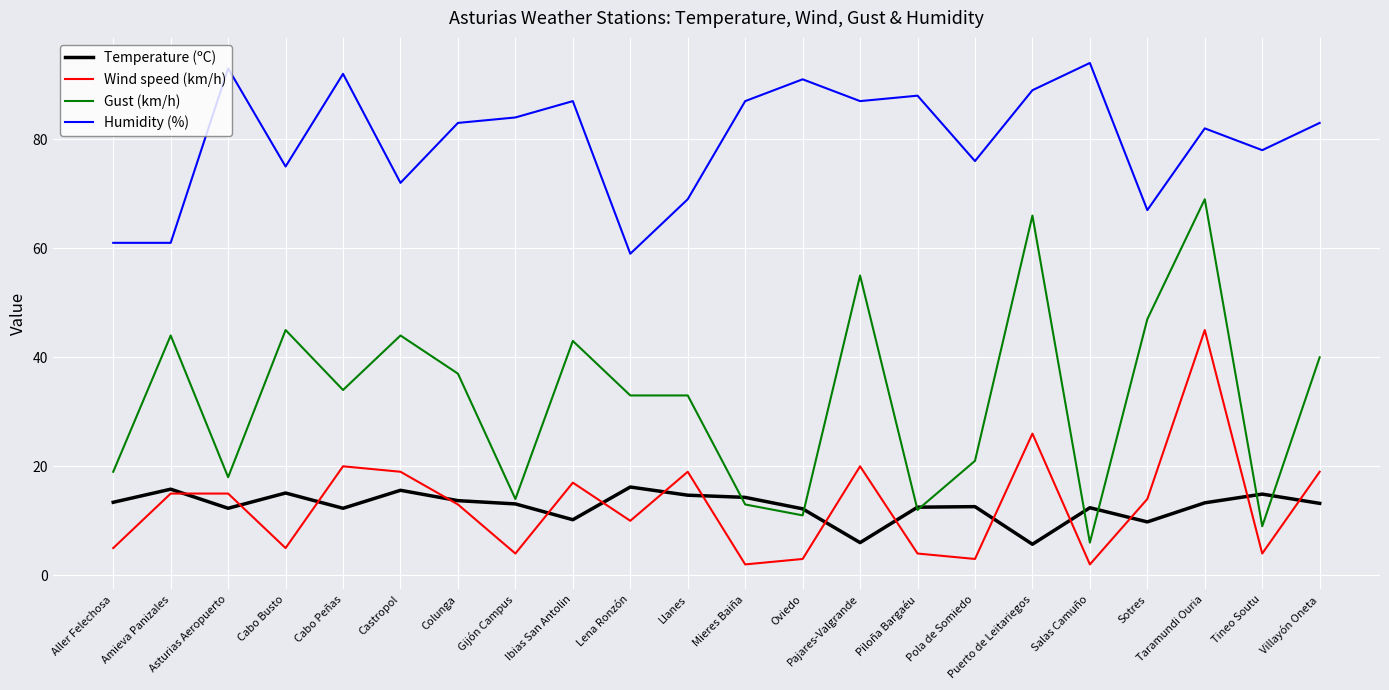

True or false: Gust (km/h) and Wind speed (km/h) intersect in this chart.

False